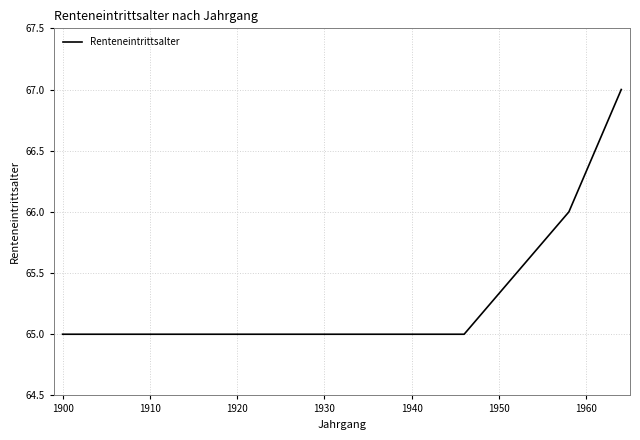

What is the greatest value displayed?

67.0